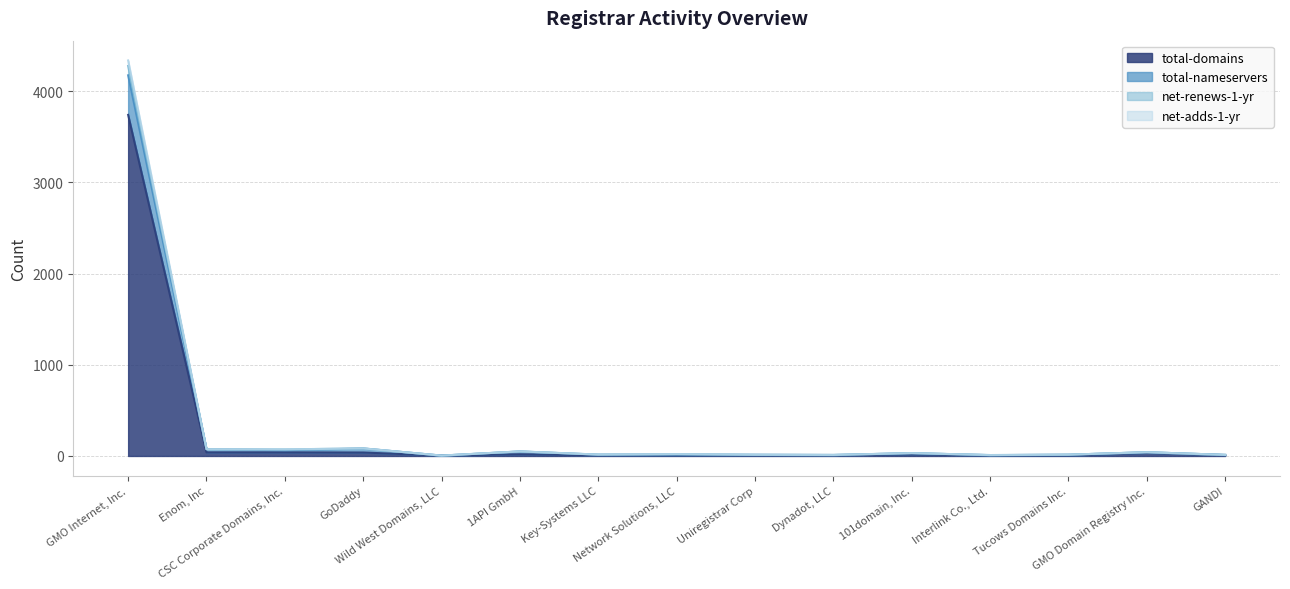

Between Enom, Inc and Uniregistrar Corp, which series saw the biggest shift?

total-nameservers